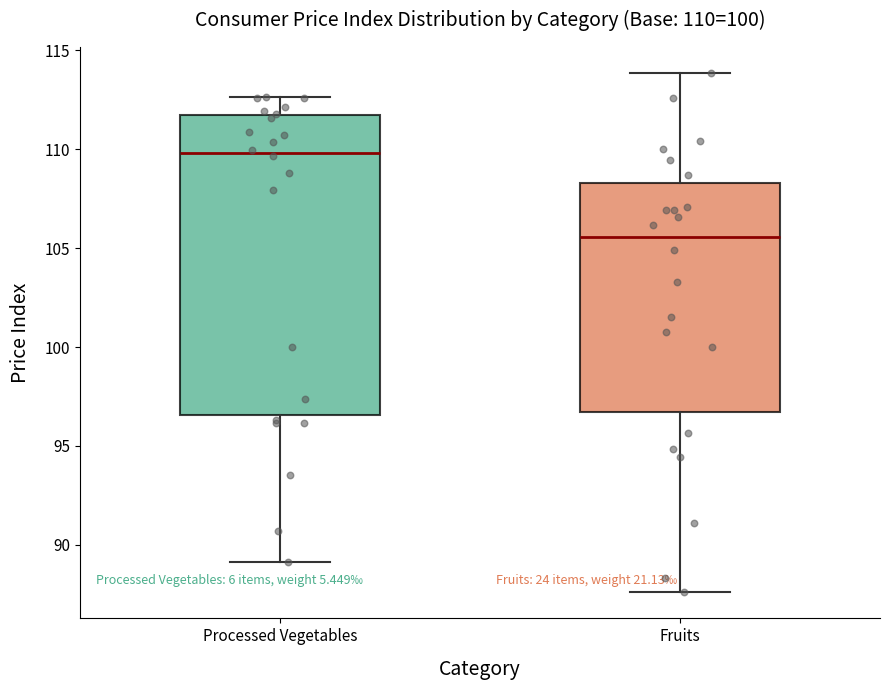

Which box is the tallest, from its lower edge to its upper edge?

Processed Vegetables